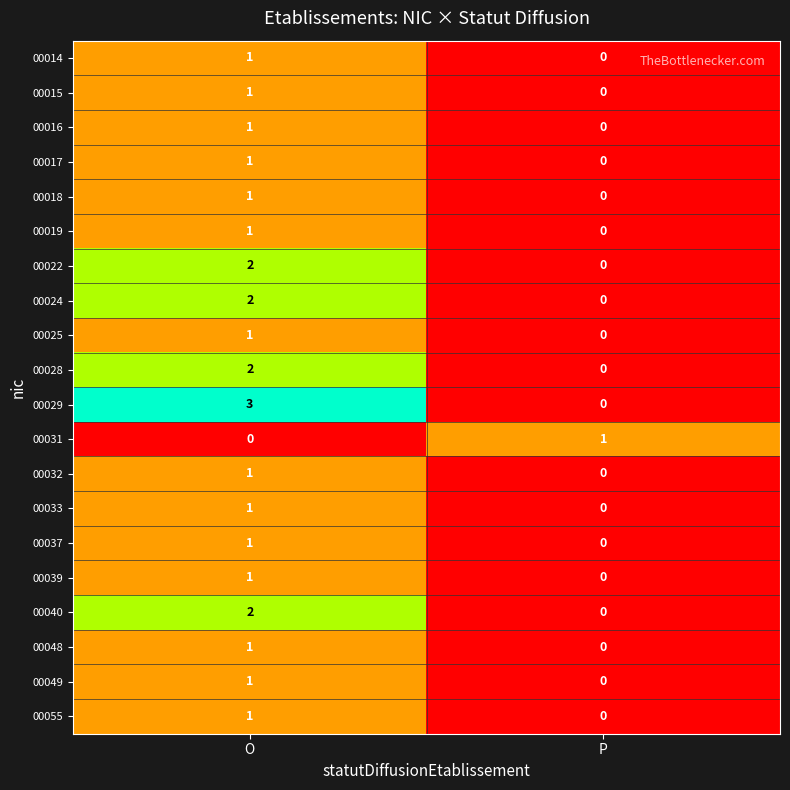

True or false: 00014 has a value of 0 at O.

False